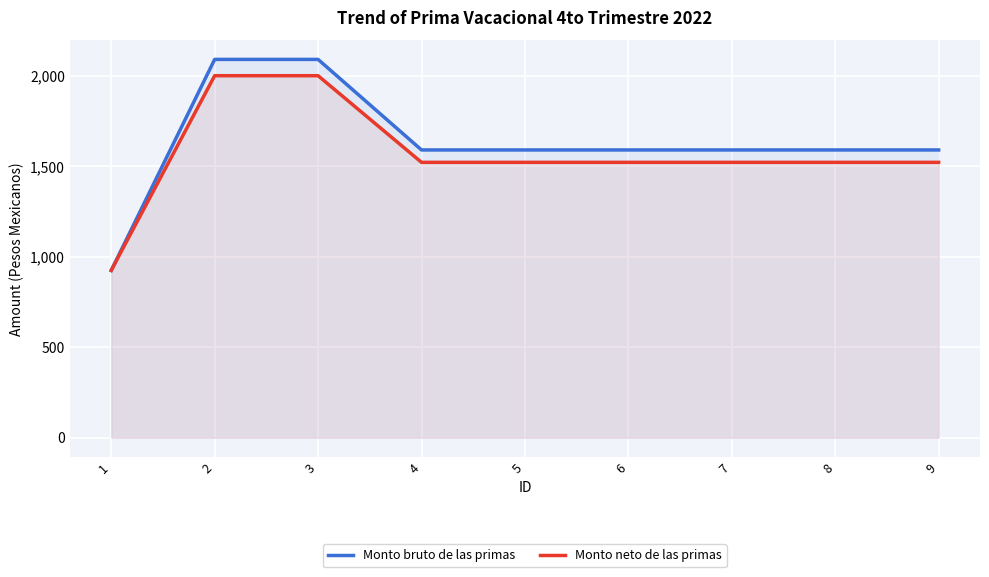

What is the sum of all Monto neto de las primas values?

14048.1